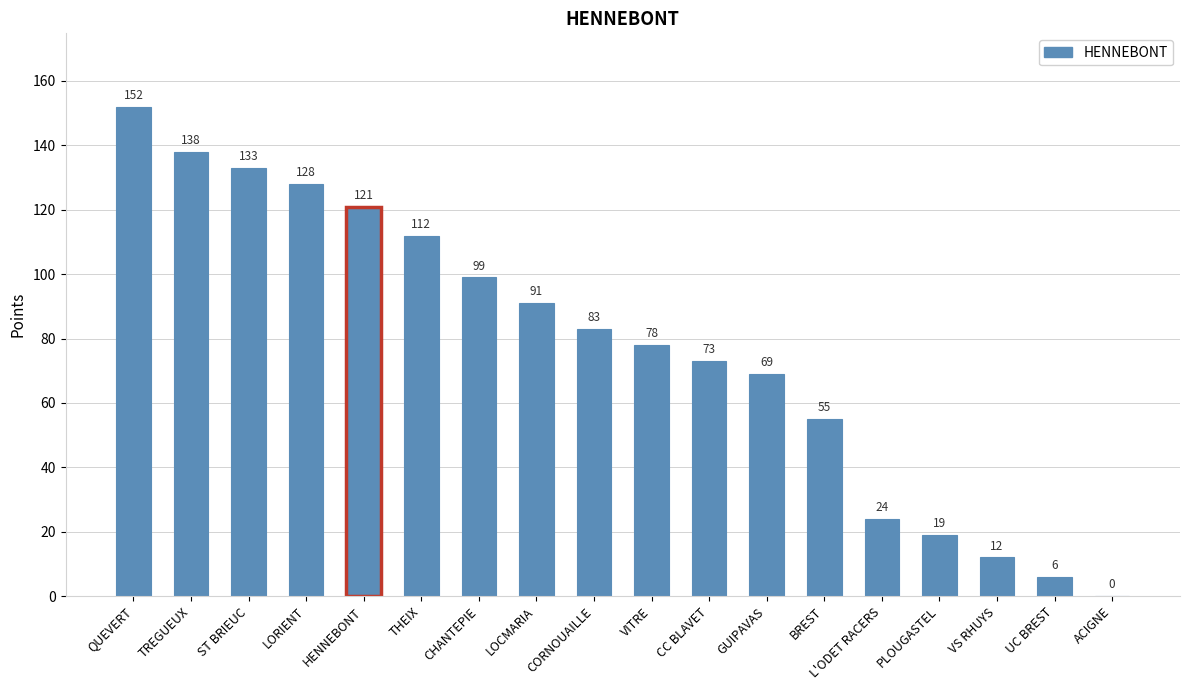

Reading right to left, extract all data points from this chart.

ACIGNE=0	UC BREST=6	VS RHUYS=12	PLOUGASTEL=19	L'ODET RACERS=24	BREST=55	GUIPAVAS=69	CC BLAVET=73	VITRE=78	CORNOUAILLE=83	LOCMARIA=91	CHANTEPIE=99	THEIX=112	HENNEBONT=121	LORIENT=128	ST BRIEUC=133	TREGUEUX=138	QUEVERT=152